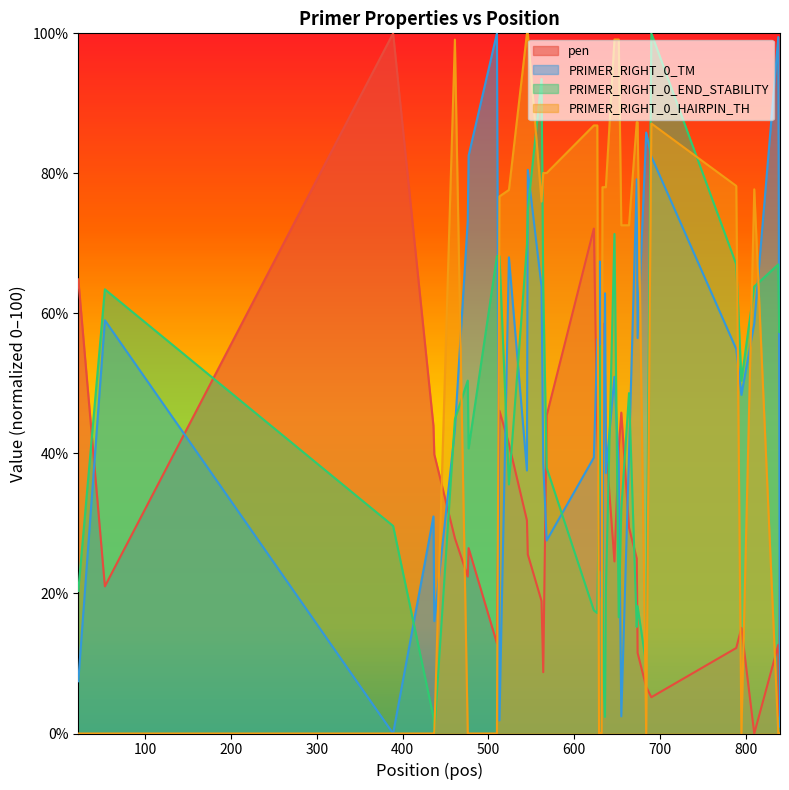

Reading left to right, transcribe all the data shown in this chart.

pen: 64.9	21.0	100.0	43.9	39.9	27.9	22.4	26.5	12.9	46.1	41.3	30.4	25.6	18.9	8.8	45.4	72.1	43.5	36.0	30.5	23.3	27.8	46.7	58.5	51.2	41.2	24.6	40.8	45.8	29.4	25.0	11.5	6.7	5.2	12.2	15.1	0.0	12.7	2.5	25.2
PRIMER_RIGHT_0_TM: 7.5	59.0	0.0	31.0	16.1	43.4	73.3	82.5	100.0	1.9	68.0	37.6	80.5	63.8	38.6	27.6	39.4	56.3	49.2	67.4	53.9	19.4	24.8	46.2	62.9	37.2	50.9	38.2	2.4	39.9	79.1	56.5	85.8	82.4	54.9	48.4	58.5	99.5	52.8	1.0
PRIMER_RIGHT_0_END_STABILITY: 20.4	63.4	29.6	2.4	0.0	44.9	50.4	40.7	68.2	68.2	35.6	69.8	74.7	93.5	63.8	37.9	17.6	17.2	34.2	50.8	55.3	50.4	25.5	8.9	2.4	20.4	71.3	16.6	32.0	48.6	15.2	18.2	9.9	100.0	67.0	50.4	63.8	67.0	57.3	57.3
PRIMER_RIGHT_0_HAIRPIN_TH: 0.0	0.0	0.0	0.0	0.0	99.1	0.0	0.0	0.0	76.7	77.6	100.0	100.0	76.0	80.1	80.1	86.8	86.8	0.0	0.0	0.0	0.0	78.0	78.0	78.0	78.0	99.1	99.1	72.6	72.6	87.3	87.3	0.0	87.1	78.2	0.0	77.7	0.0	0.0	0.0